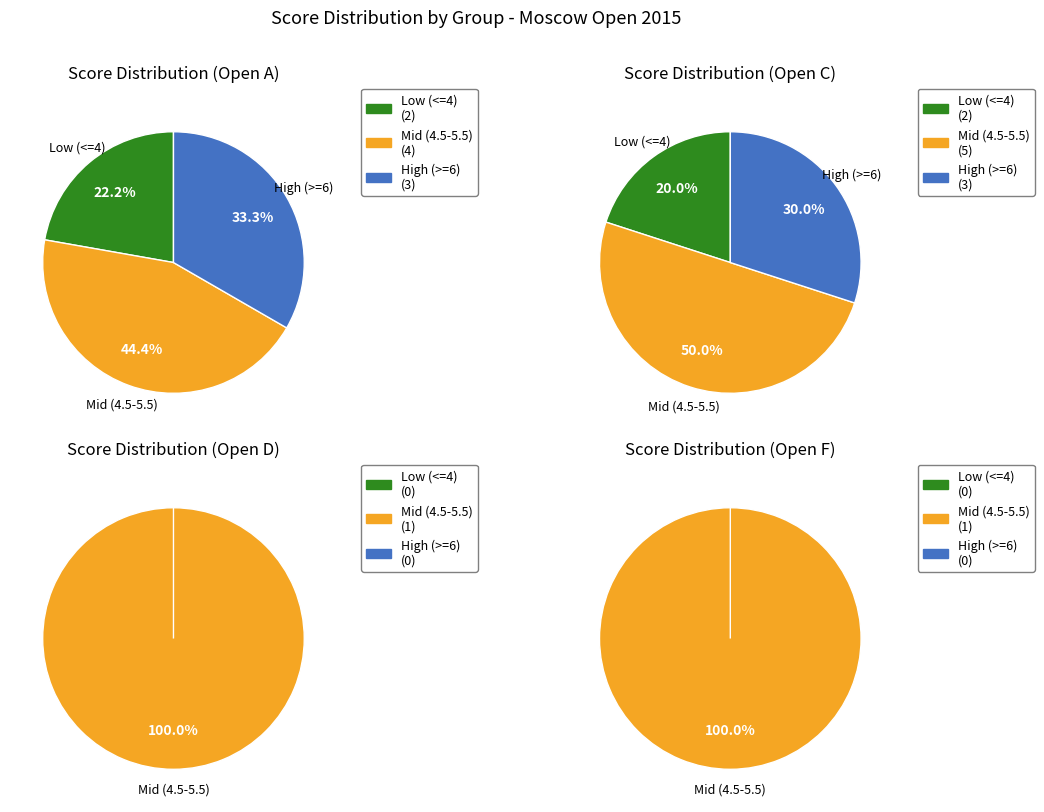

Which has a higher value, Open A or Open D?

Open D